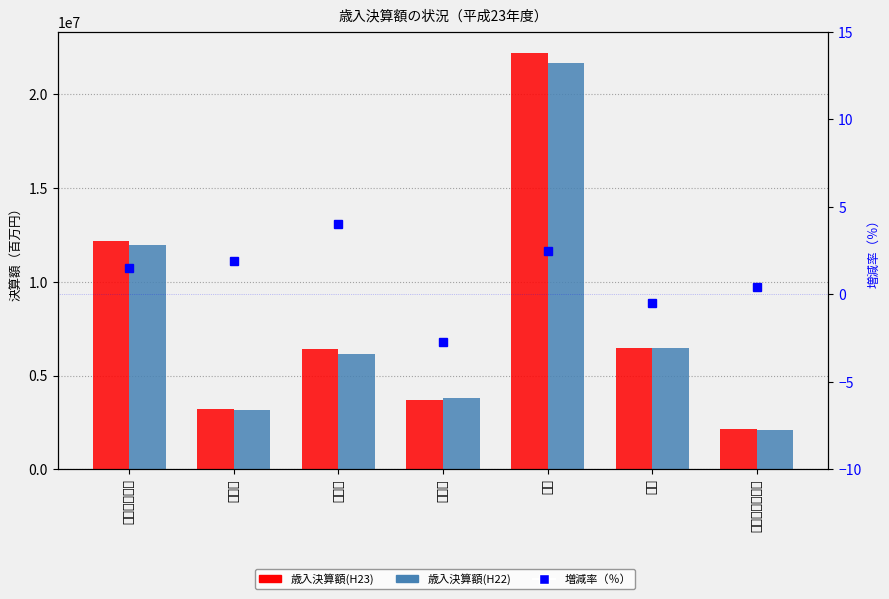

At which category does the chart reach its peak across all series?

都市